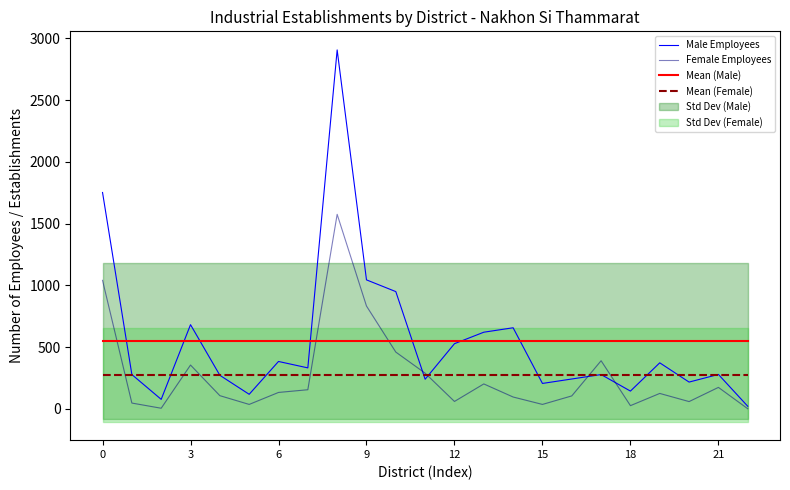

The Male Employees series shows 656.0 at 14. True or false?

True